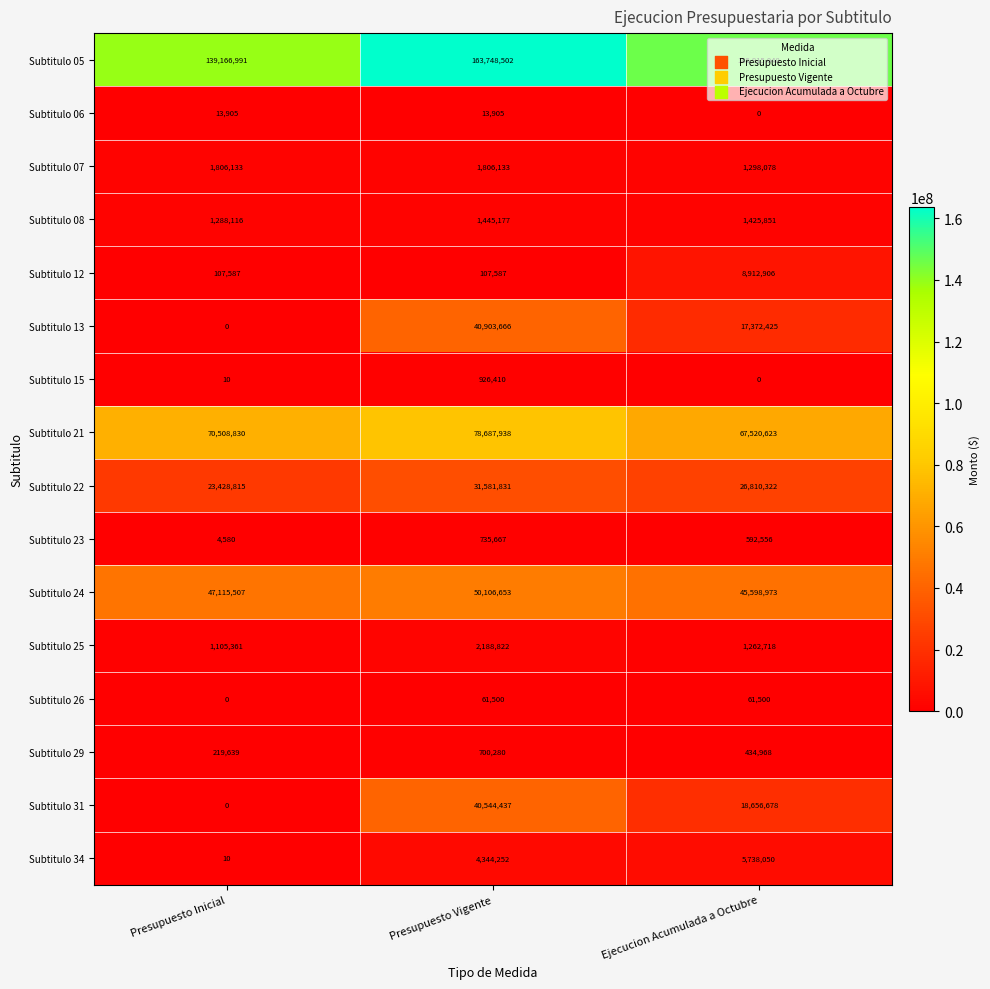

What is the difference between the highest and lowest values at Presupuesto Inicial?

139166991